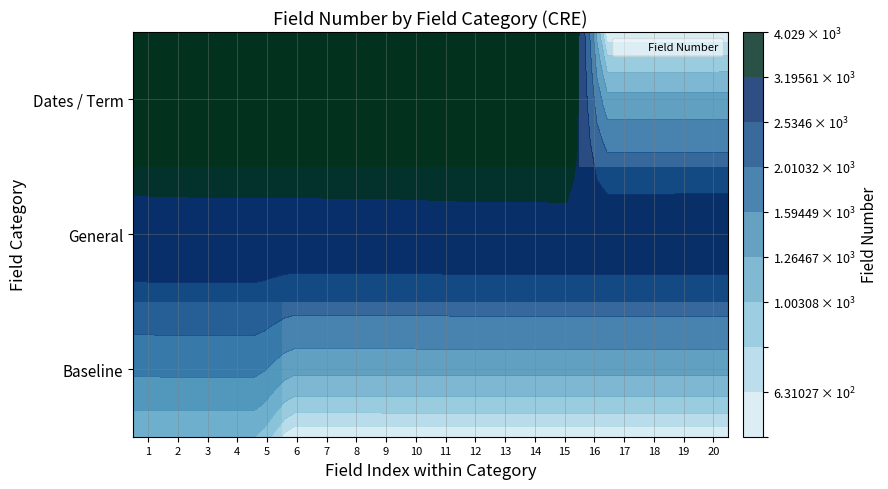

The value of General at 15 is 3038.0. True or false?

True